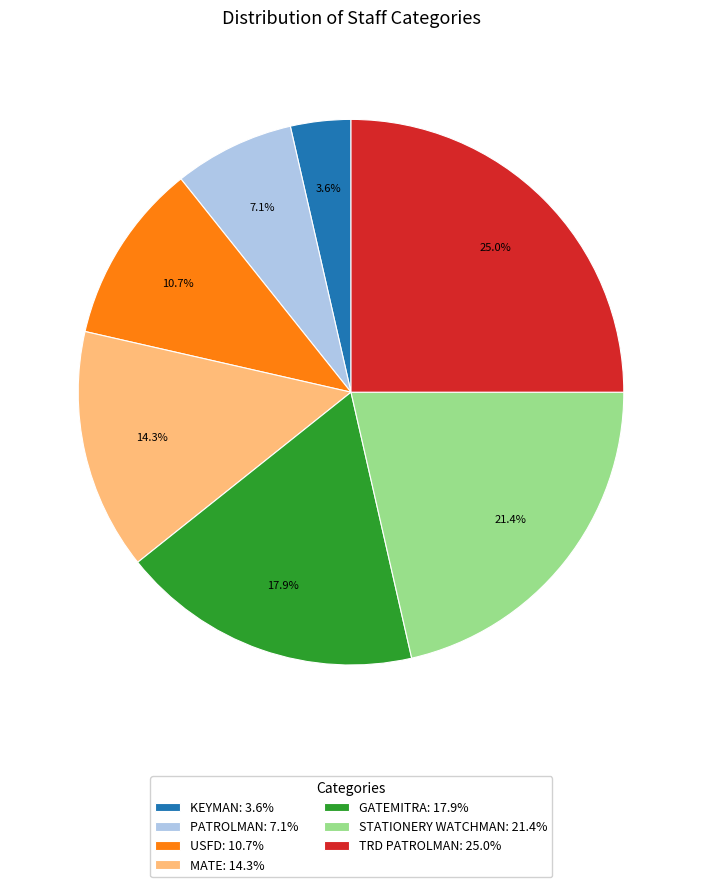

Rank the categories by value from lowest to highest.

KEYMAN: 3.6%, PATROLMAN: 7.1%, USFD: 10.7%, MATE: 14.3%, GATEMITRA: 17.9%, STATIONERY WATCHMAN: 21.4%, TRD PATROLMAN: 25.0%